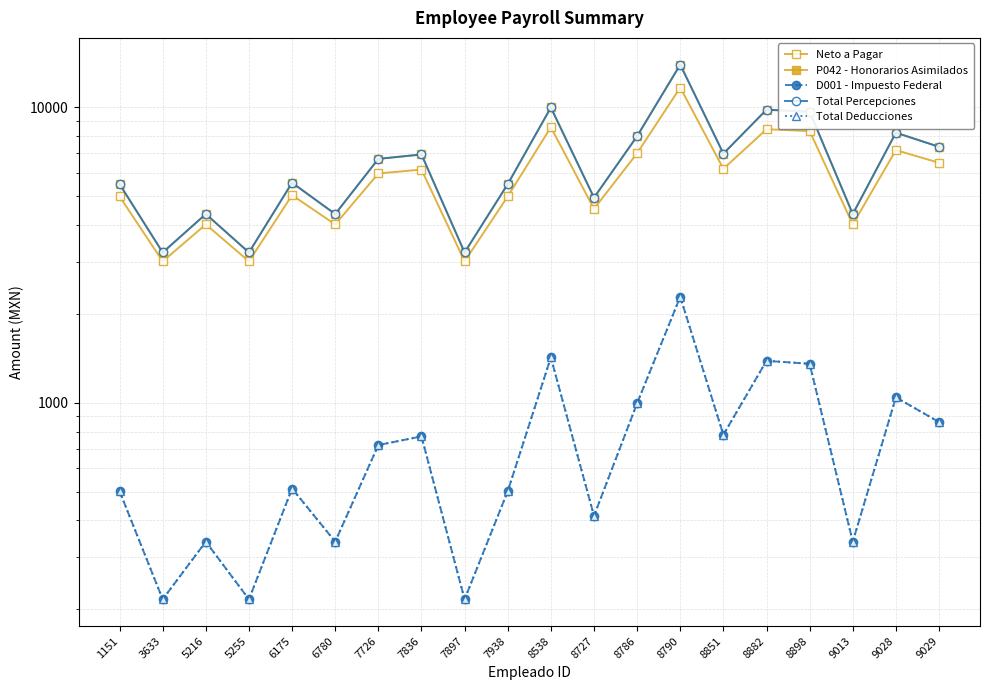

True or false: Neto a Pagar and P042 - Honorarios Asimilados cross at least once.

False